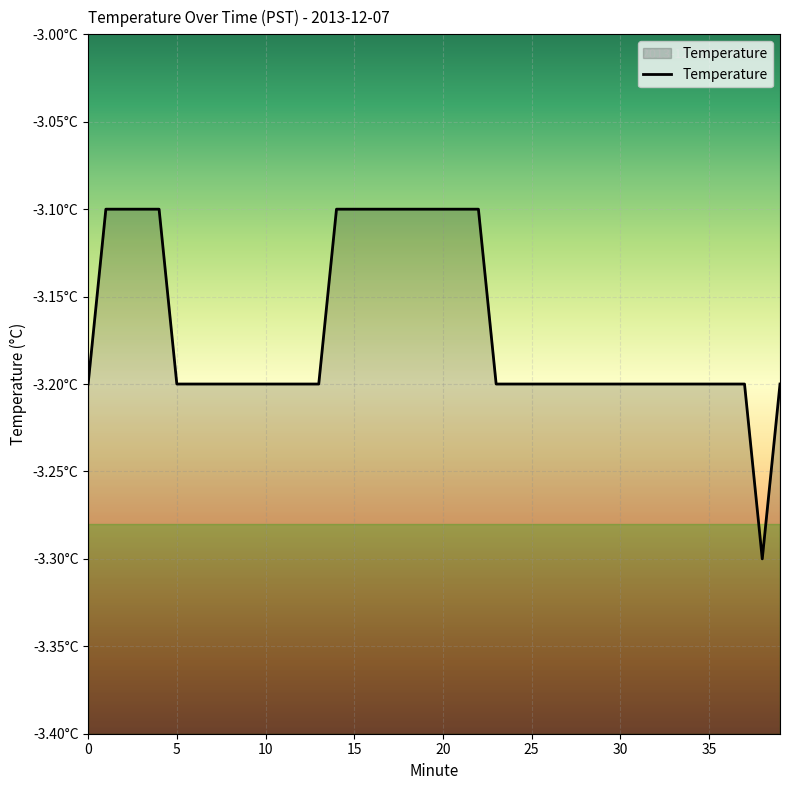

The chart shows a value of -3.1 at 14. True or false?

True